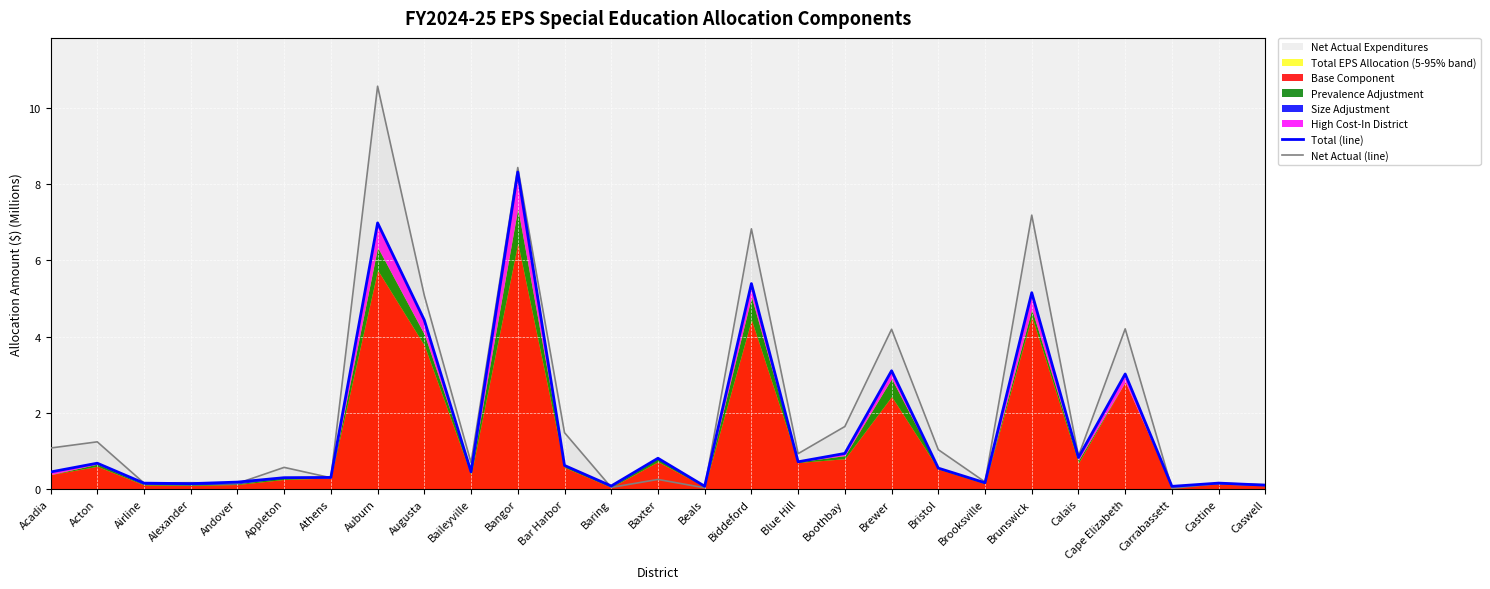

True or false: Total (line) has a value of 0.1 at Baring.

False